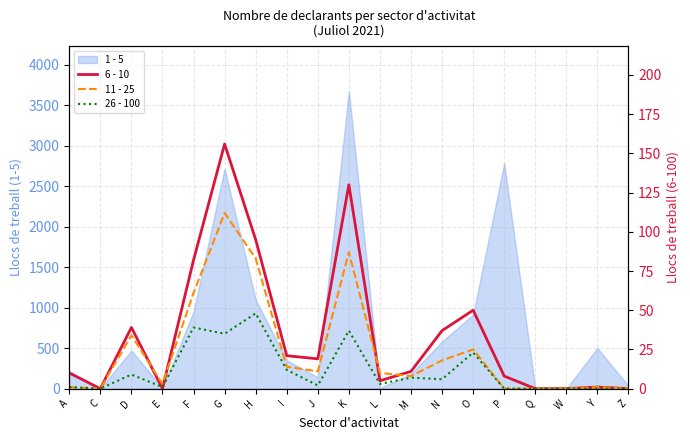

Which series has the largest total across all categories?

6 - 10